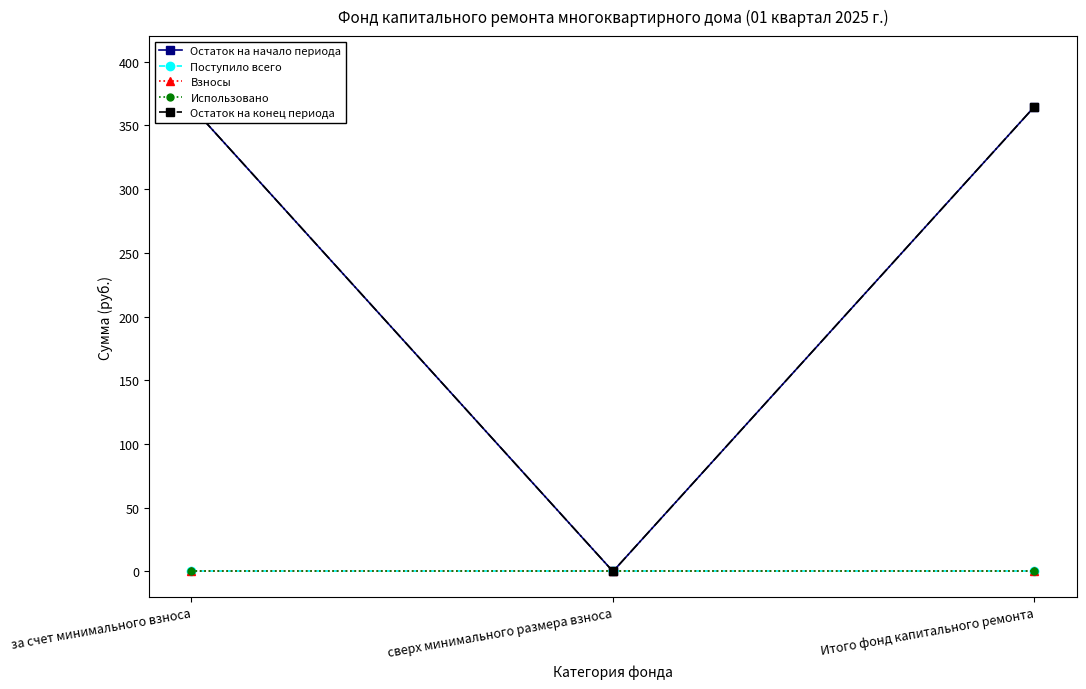

Reading left to right, list all the values displayed in this chart.

Остаток на начало периода: за счет минимального взноса=364.7	сверх минимального размера взноса=0.0	Итого фонд капитального ремонта=364.7
Поступило всего: за счет минимального взноса=0.0	сверх минимального размера взноса=0.0	Итого фонд капитального ремонта=0.0
Взносы: за счет минимального взноса=0.0	сверх минимального размера взноса=0.0	Итого фонд капитального ремонта=0.0
Использовано: за счет минимального взноса=0.0	сверх минимального размера взноса=0.0	Итого фонд капитального ремонта=0.0
Остаток на конец периода: за счет минимального взноса=364.7	сверх минимального размера взноса=0.0	Итого фонд капитального ремонта=364.7